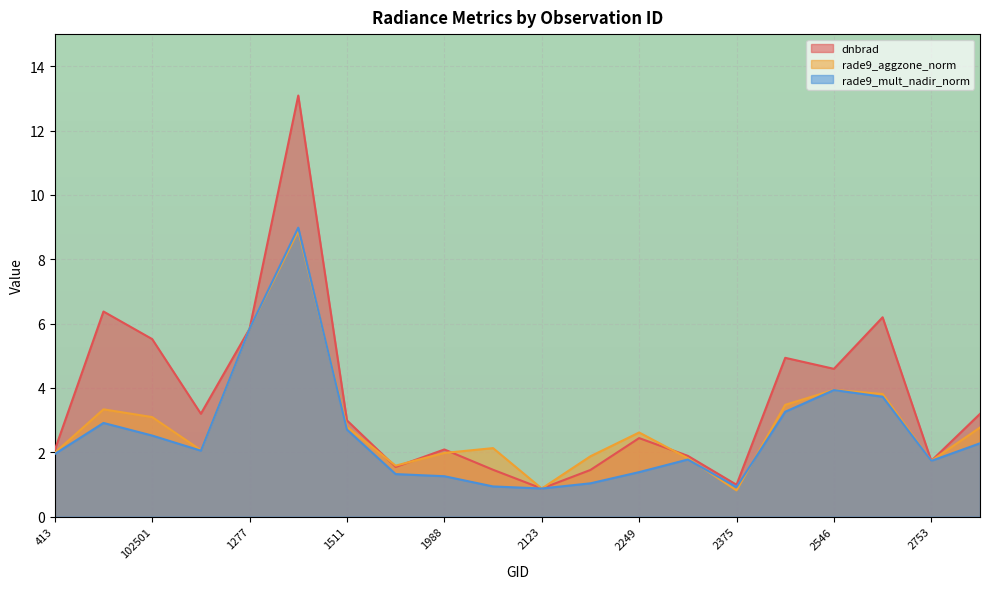

Rank the series by their average value, from highest to lowest.

dnbrad, rade9_aggzone_norm, rade9_mult_nadir_norm